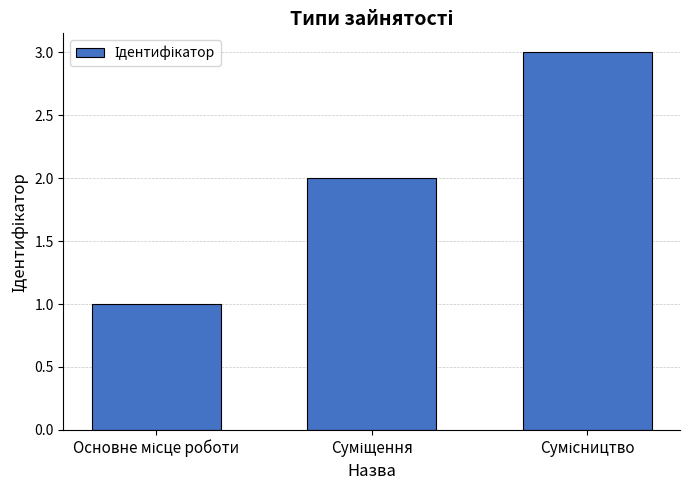

What is the maximum value shown in the chart?

3